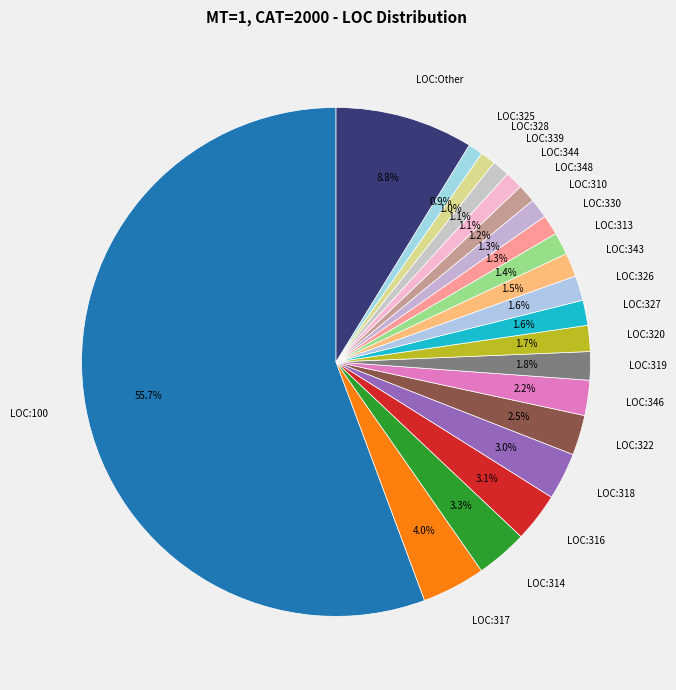

Which slice is the largest?

LOC:100